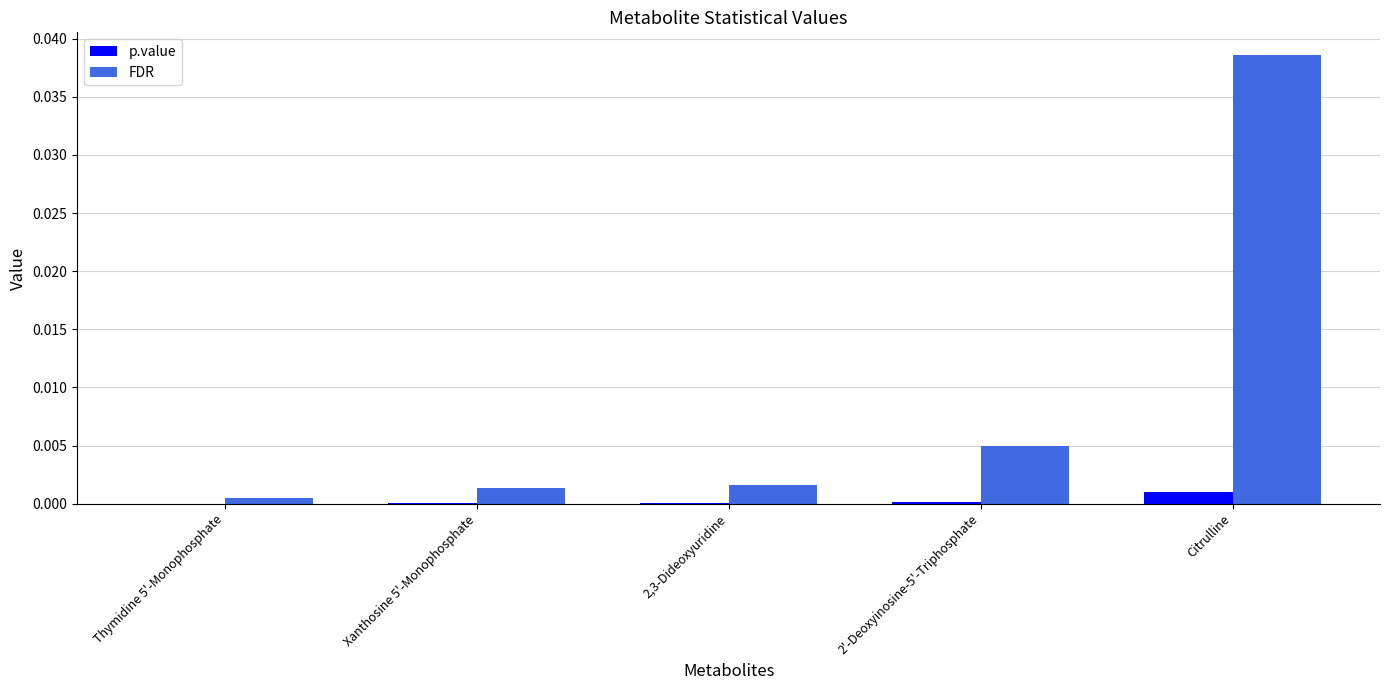

Which series changed the most between 2,3-Dideoxyuridine and 2'-Deoxyinosine-5'-Triphosphate?

FDR